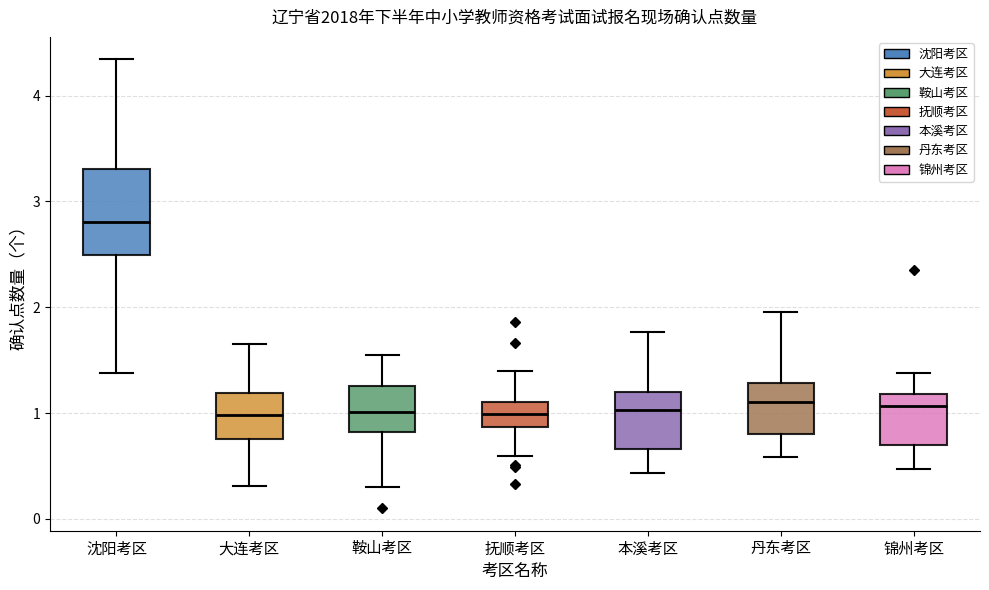

Which box is the tallest, from its lower edge to its upper edge?

沈阳考区